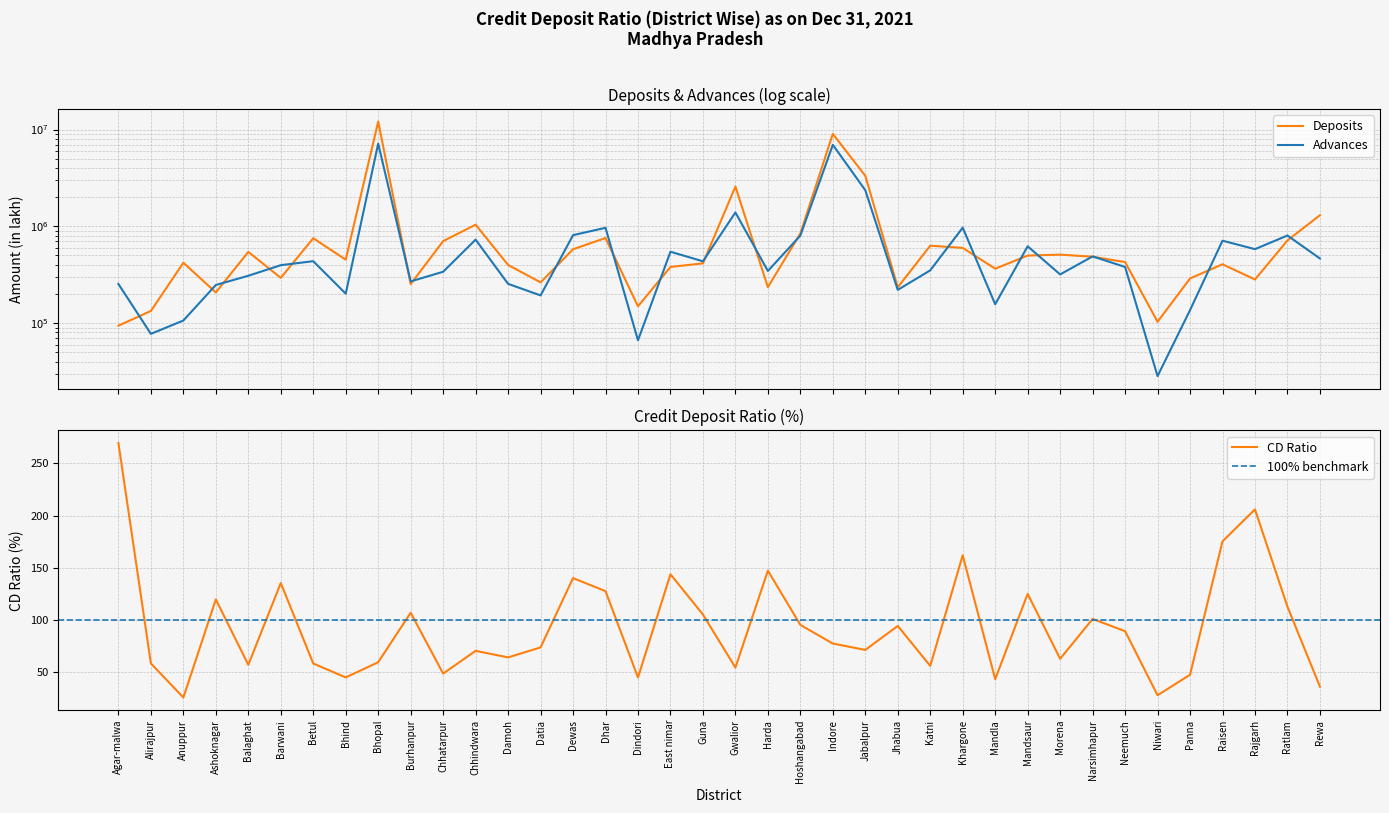

List the series in order of their peak value, lowest first.

CD Ratio, Advances, Deposits